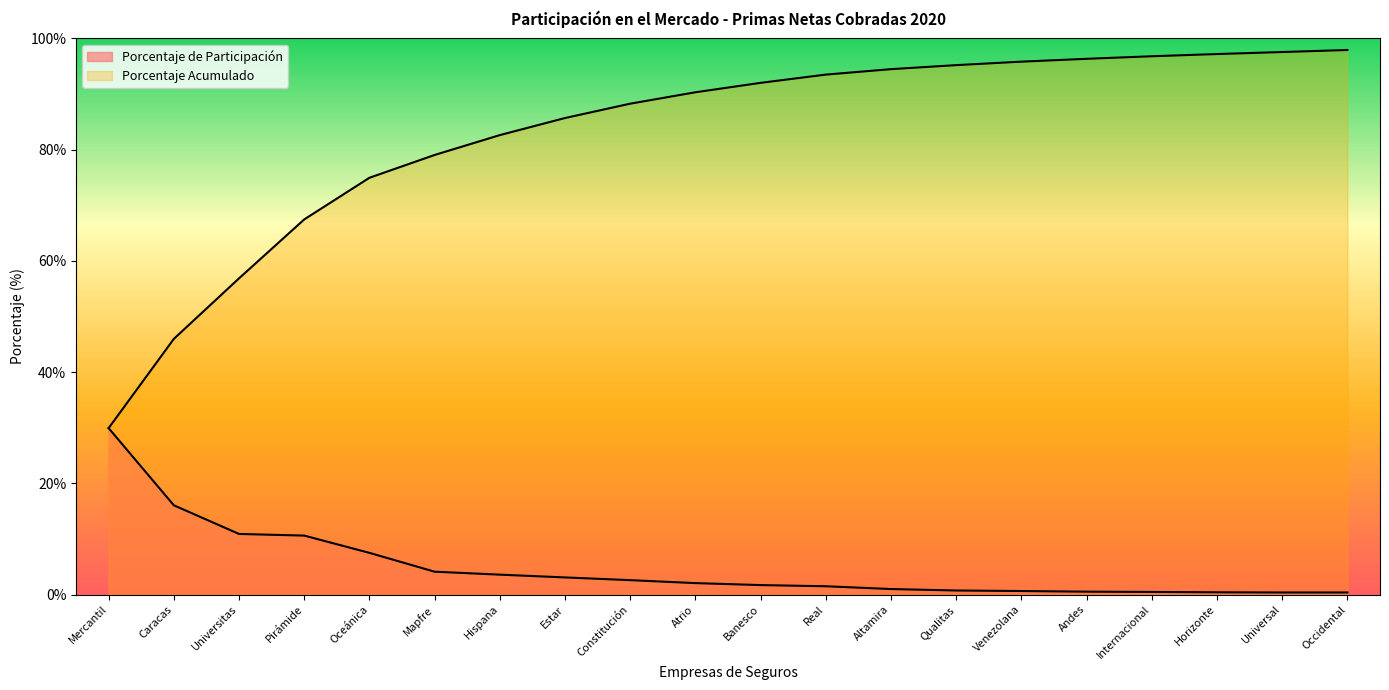

True or false: Porcentaje de Participación and Porcentaje Acumulado intersect in this chart.

False